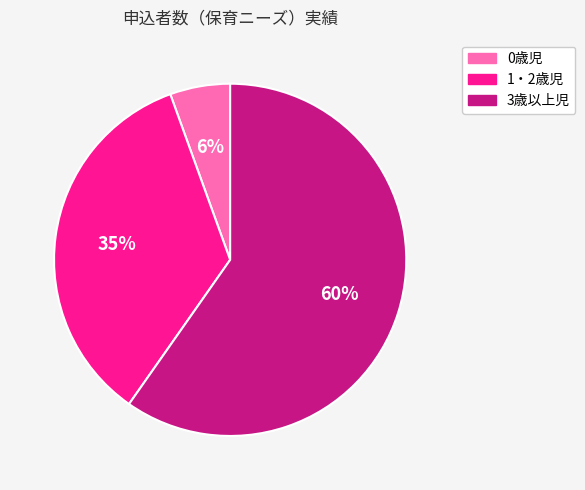

Which has a higher value, 3歳以上児 or 0歳児?

3歳以上児